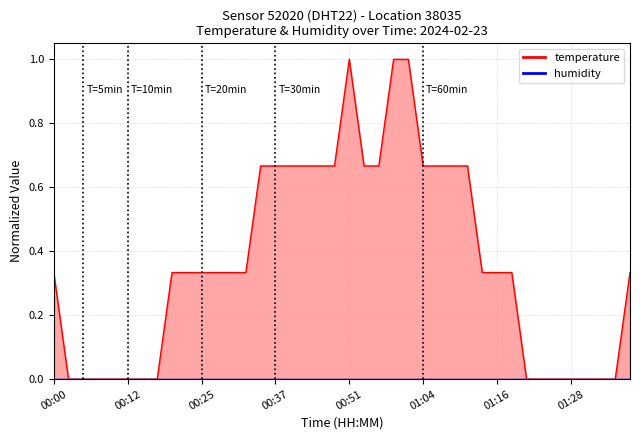

The chart shows a value of 0.2 at 00:00. True or false?

False